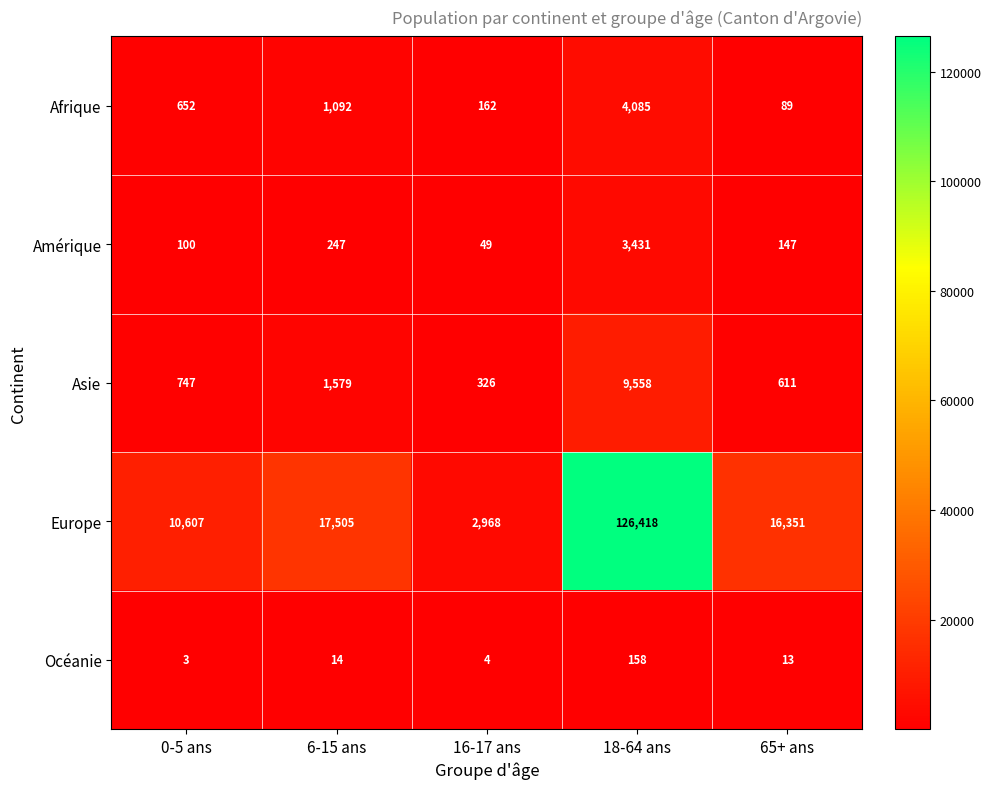

Which category has the lowest value across all series?

0-5 ans